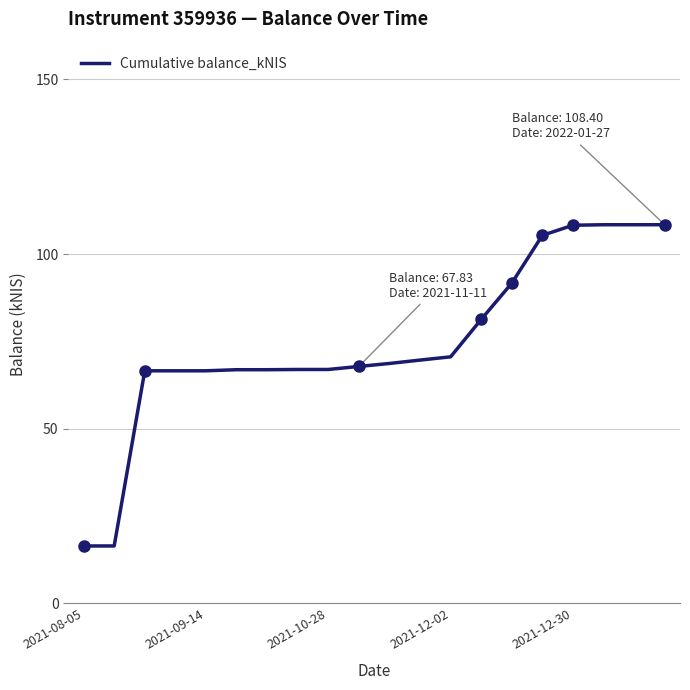

What is the greatest value displayed?

108.4